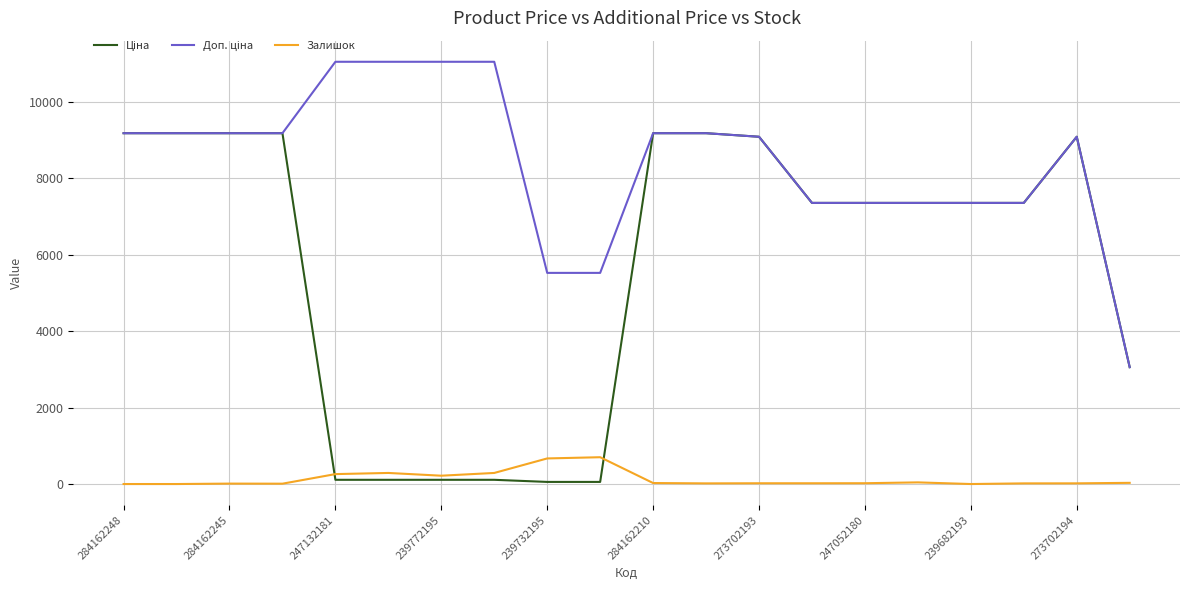

What is the maximum value for Залишок?

702.0